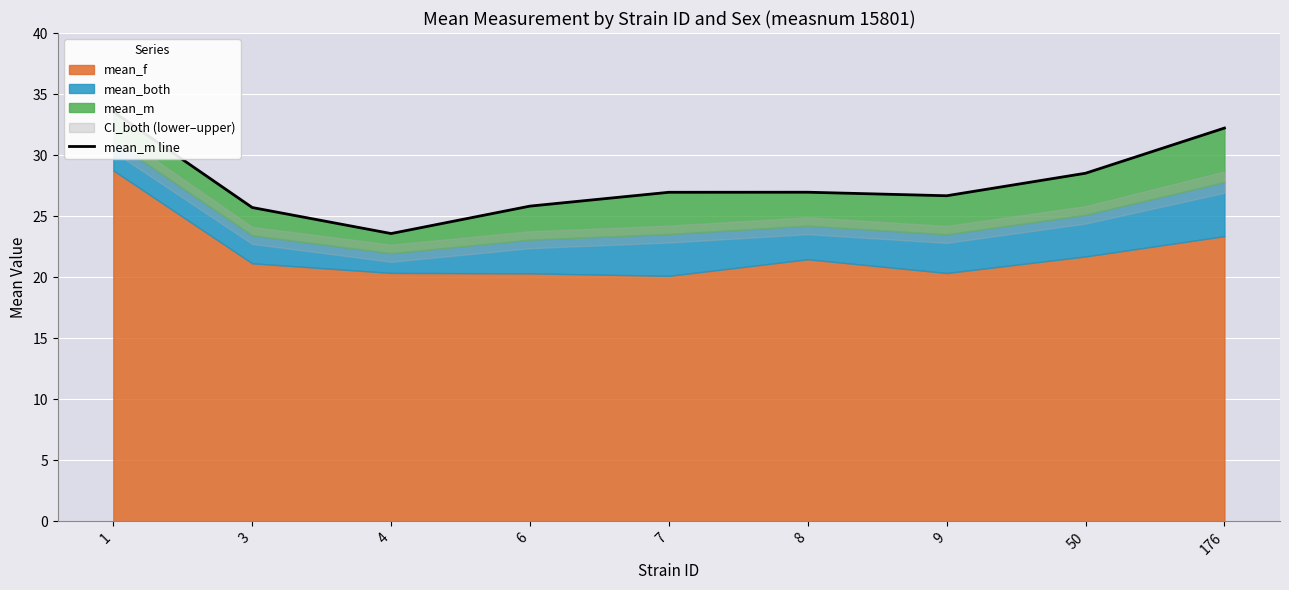

Does the chart display data point markers on the line(s)?

No